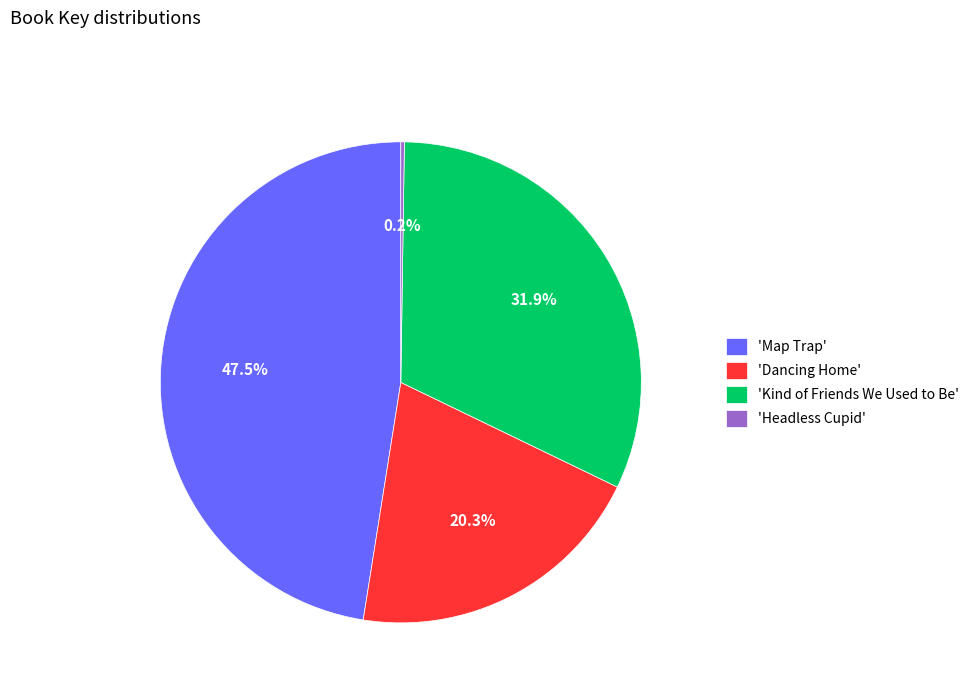

Does any single category account for the majority?

No